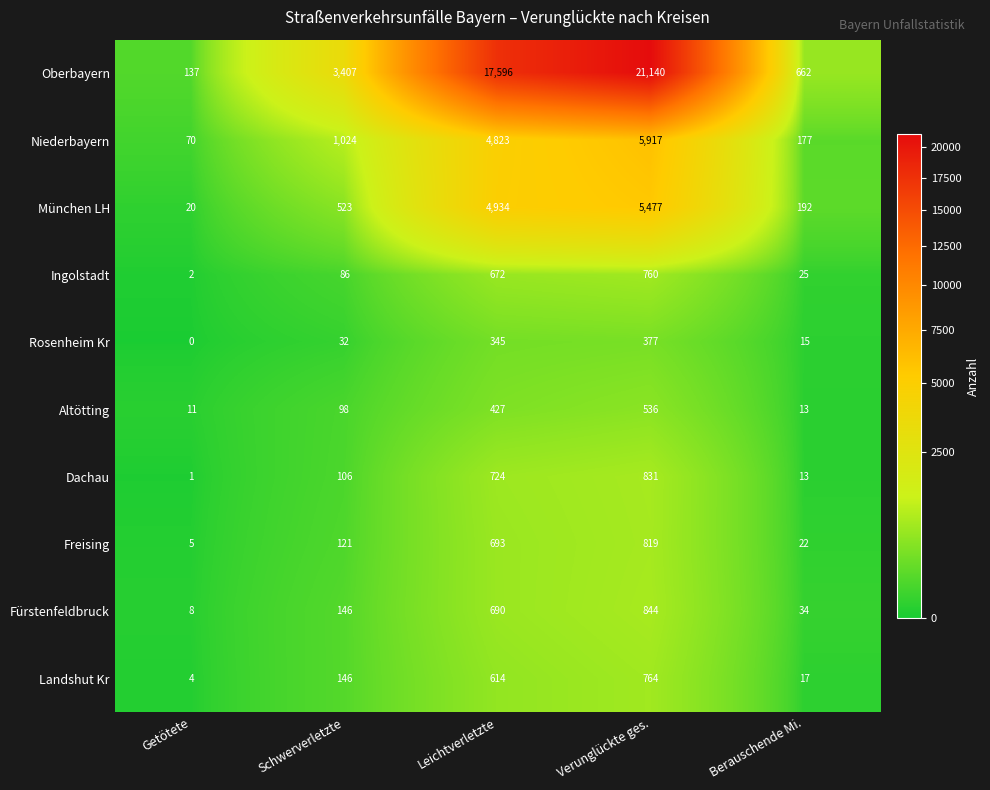

Between Getötete and Verunglückte ges., which series saw the biggest shift?

Oberbayern